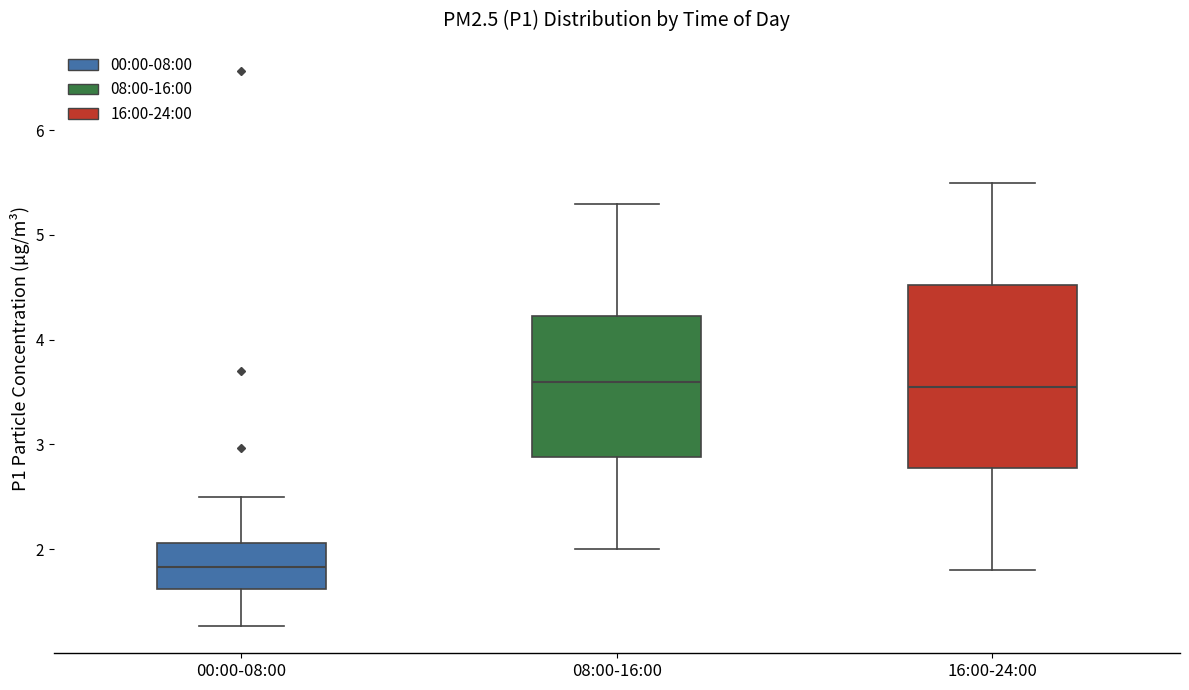

Reading left to right, read every box against the y-axis: the position of its median line, the range the box covers, and the ends of its whiskers. The values are not printed on the chart, so give them approximately, as read against the axis.

00:00-08:00: median 1.8, box 1.6 to 2.1, whiskers 1.3 to 2.5
08:00-16:00: median 3.6, box 2.9 to 4.2, whiskers 2.0 to 5.3
16:00-24:00: median 3.6, box 2.8 to 4.5, whiskers 1.8 to 5.5